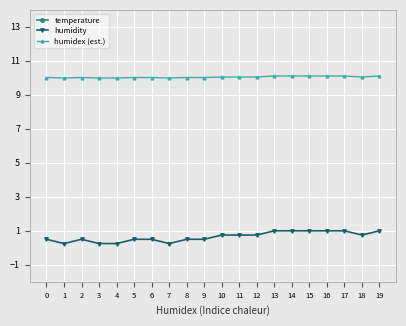

Reading right to left, what are all the values shown in this chart?

temperature: 19=21.9	18=21.9	17=21.9	16=21.9	15=21.9	14=21.9	13=21.9	12=21.9	11=21.9	10=21.9	9=21.9	8=21.9	7=21.9	6=21.9	5=21.9	4=21.9	3=21.9	2=21.9	1=21.9	0=21.9
humidity: 19=1.0	18=0.7	17=1.0	16=1.0	15=1.0	14=1.0	13=1.0	12=0.7	11=0.7	10=0.7	9=0.5	8=0.5	7=0.3	6=0.5	5=0.5	4=0.3	3=0.3	2=0.5	1=0.3	0=0.5
humidex (est.): 19=10.1	18=10.1	17=10.1	16=10.1	15=10.1	14=10.1	13=10.1	12=10.1	11=10.1	10=10.1	9=10.0	8=10.0	7=10.0	6=10.0	5=10.0	4=10.0	3=10.0	2=10.0	1=10.0	0=10.0